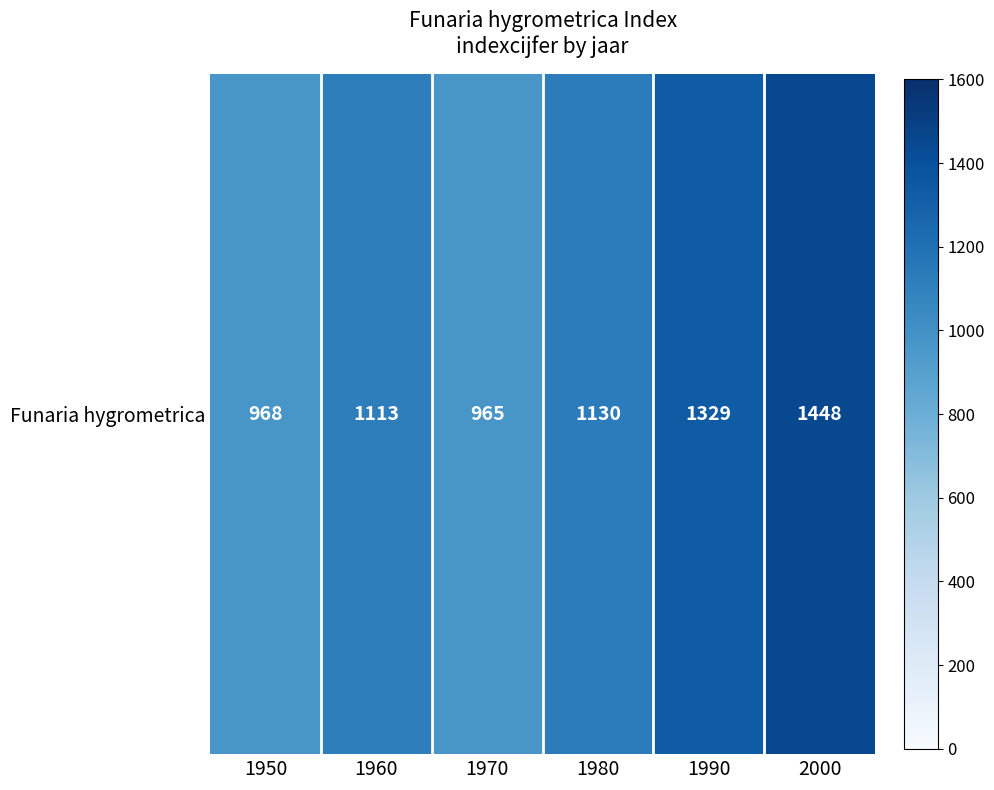

List the labels in order of value, largest first.

2000, 1990, 1980, 1960, 1950, 1970